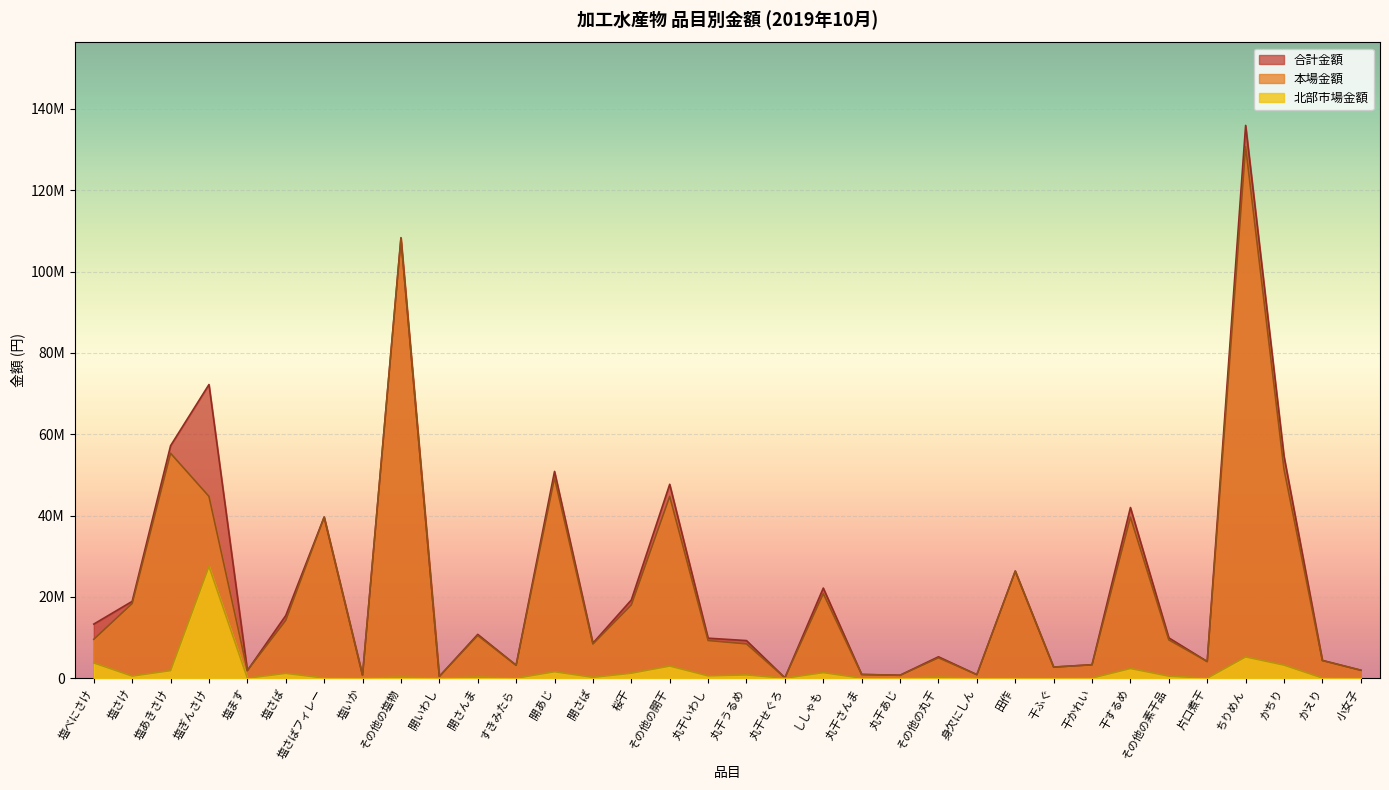

At which label does 北部市場金額 reach its peak?

塩ぎんさけ